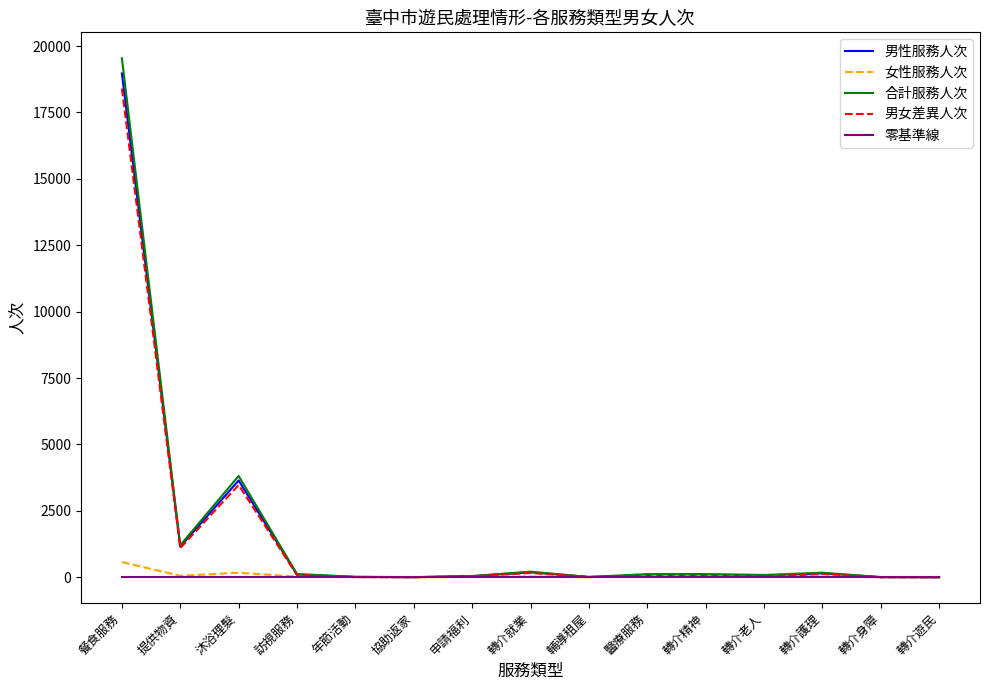

At which category is the sum across all series the highest?

餐食服務